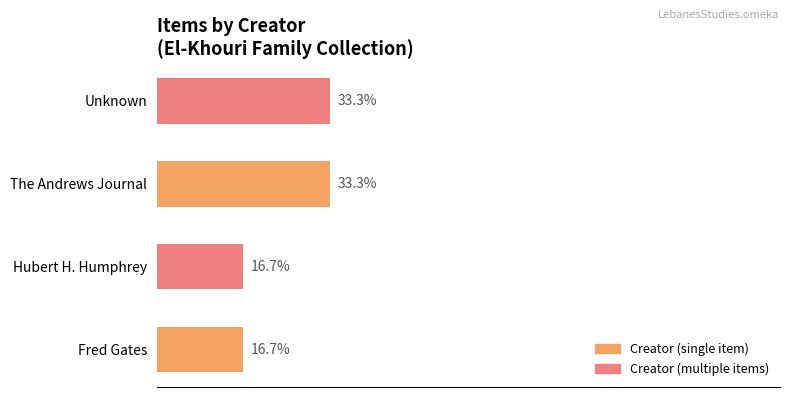

Between Fred Gates and The Andrews Journal, which is larger?

The Andrews Journal